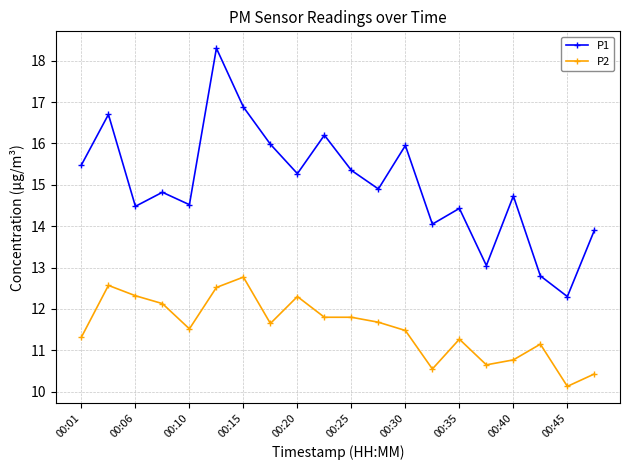

What is the highest value of the P1 series?

18.3